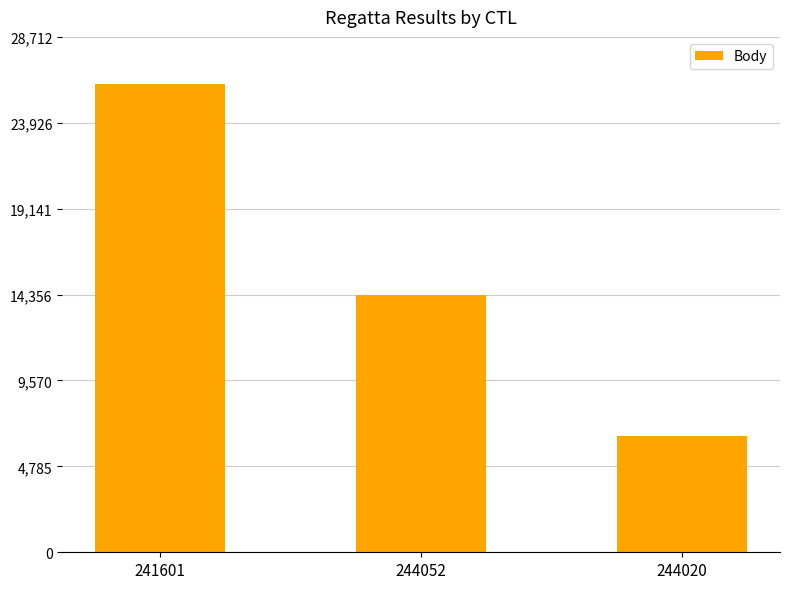

Reading left to right, what are all the values shown in this chart?

26102	14328	6474